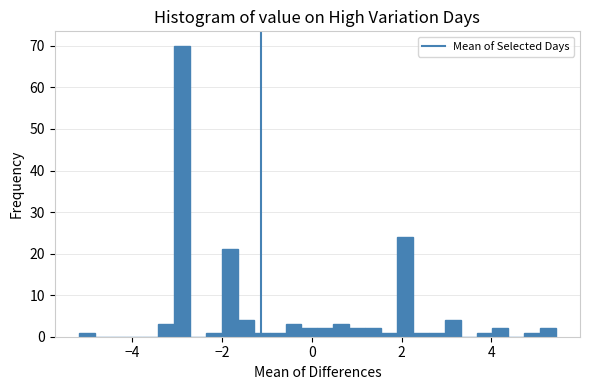

Read against the x-axis, roughly where is the centre of the tallest bar?

-2.8